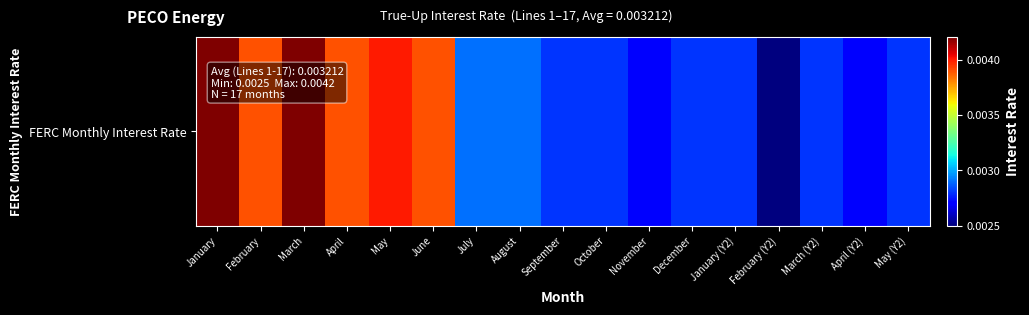

Reading left to right, extract all data points from this chart.

January=0.0	February=0.0	March=0.0	April=0.0	May=0.0	June=0.0	July=0.0	August=0.0	September=0.0	October=0.0	November=0.0	December=0.0	January (Y2)=0.0	February (Y2)=0.0	March (Y2)=0.0	April (Y2)=0.0	May (Y2)=0.0